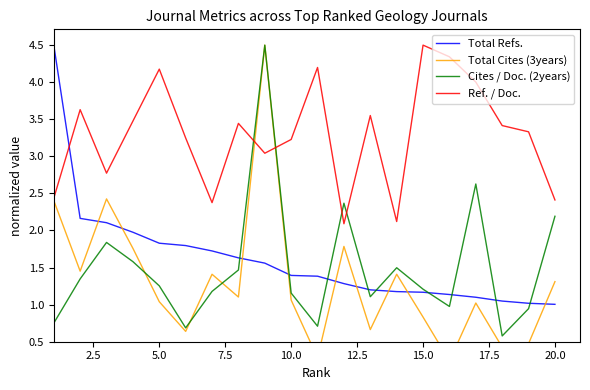

What is the lowest value of the Ref. / Doc. series?

2.1